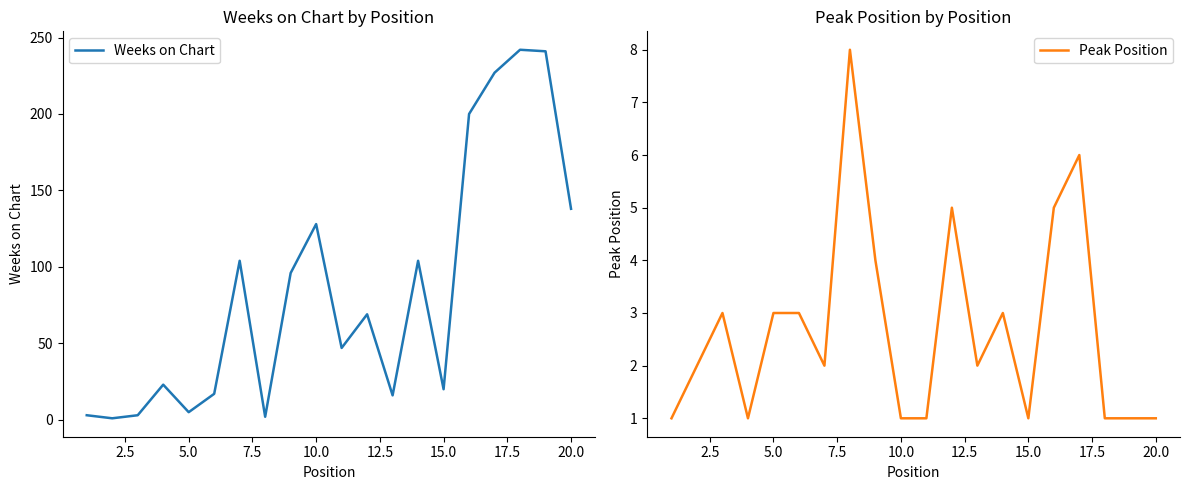

Where is Weeks on Chart nearest to the value 121?

10.0